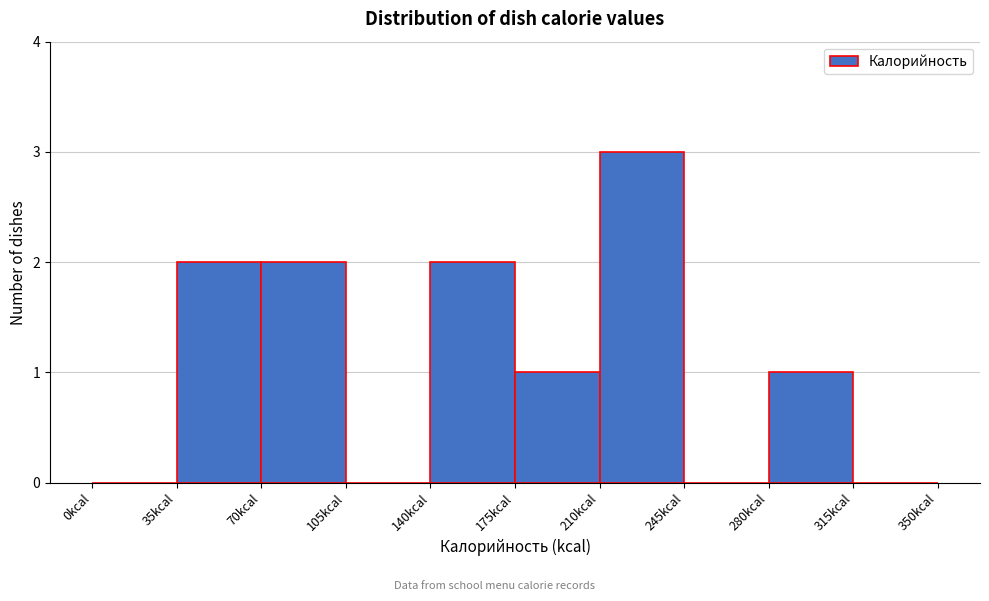

Reading left to right, list every bar in this chart as the range it spans on the x-axis followed by its height. The values are not printed on the chart, so give them approximately, as read against the axis.

0 to 35: 0
35 to 70: 2
70 to 105: 2
105 to 140: 0
140 to 175: 2
175 to 210: 1
210 to 245: 3
245 to 280: 0
280 to 315: 1
315 to 350: 0